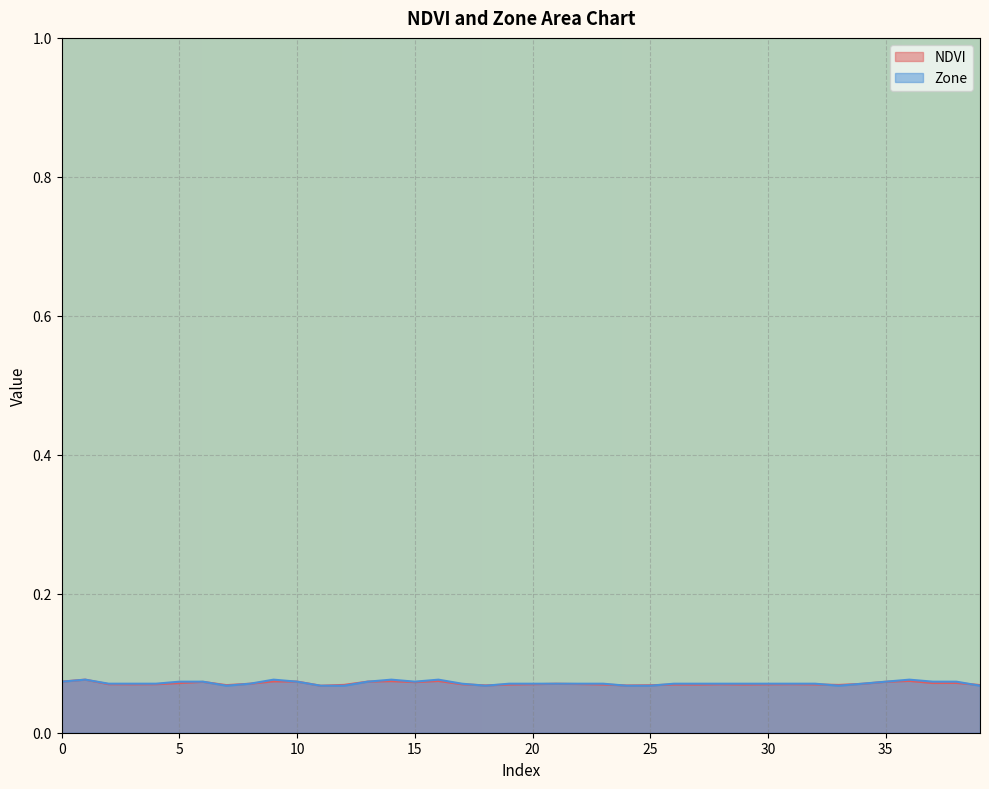

Is the value of NDVI at 10 greater than the value of Zone at 20?

Yes